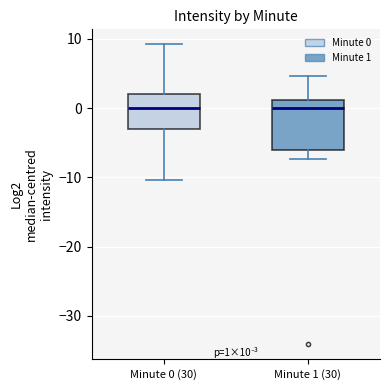

Which box is the tallest, from its lower edge to its upper edge?

Minute 1 (30)